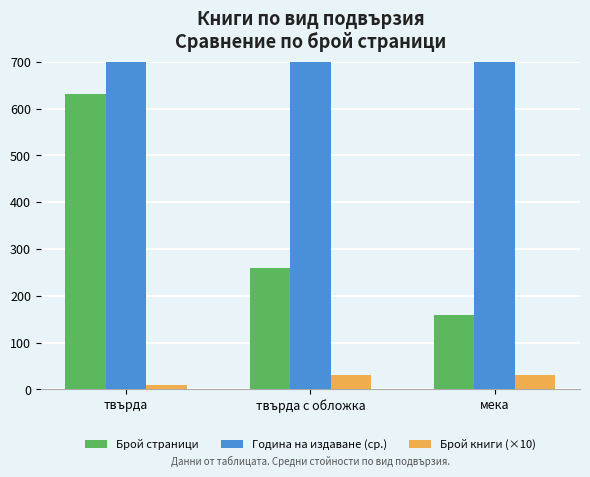

Does the chart contain stacked bars?

No